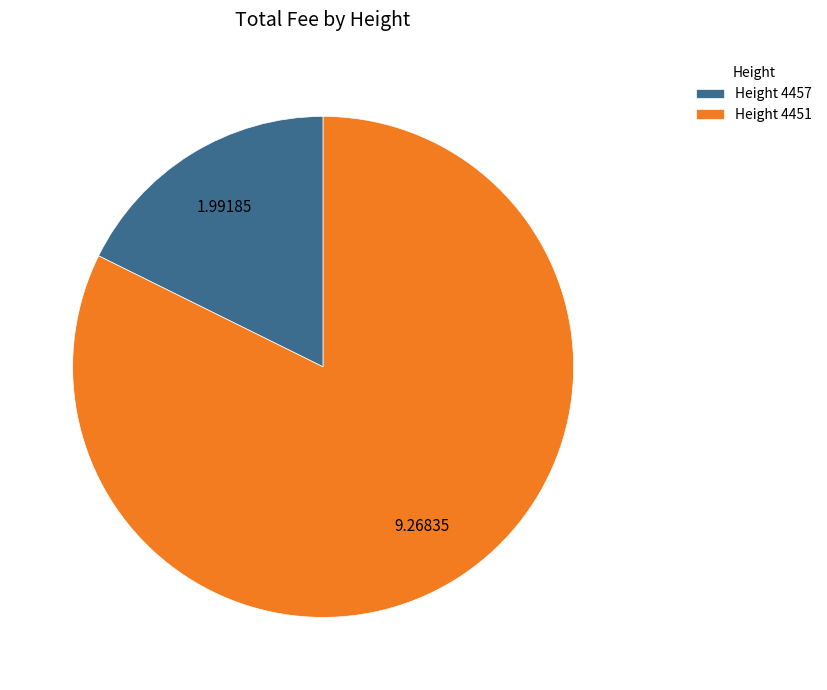

Count the number of slices in the pie.

2